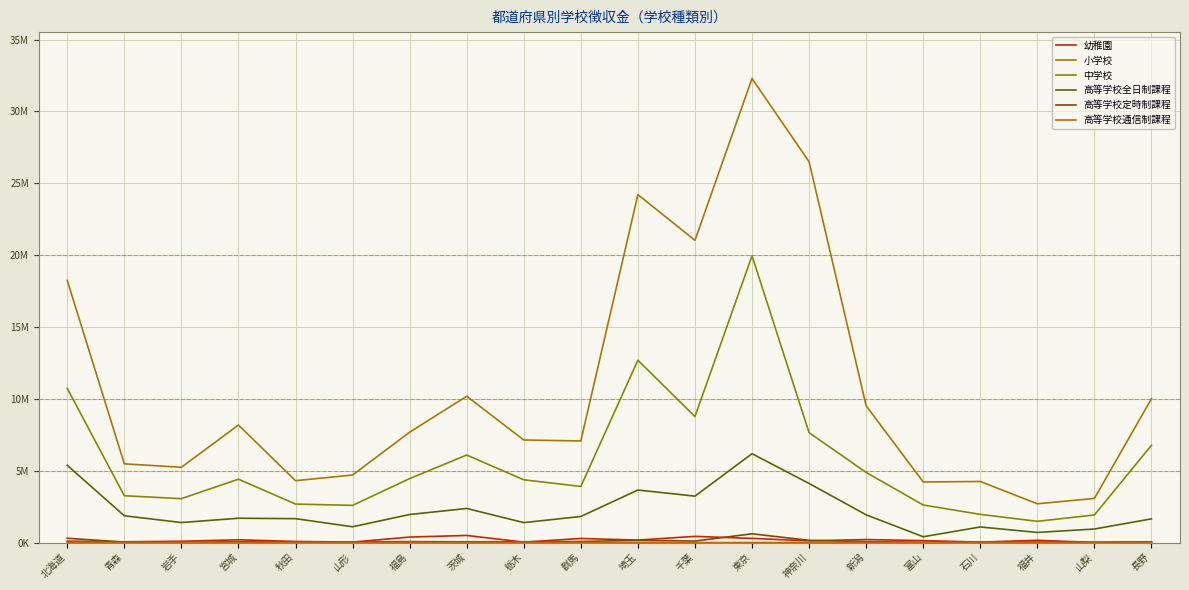

True or false: 高等学校全日制課程 and 中学校 intersect in this chart.

False